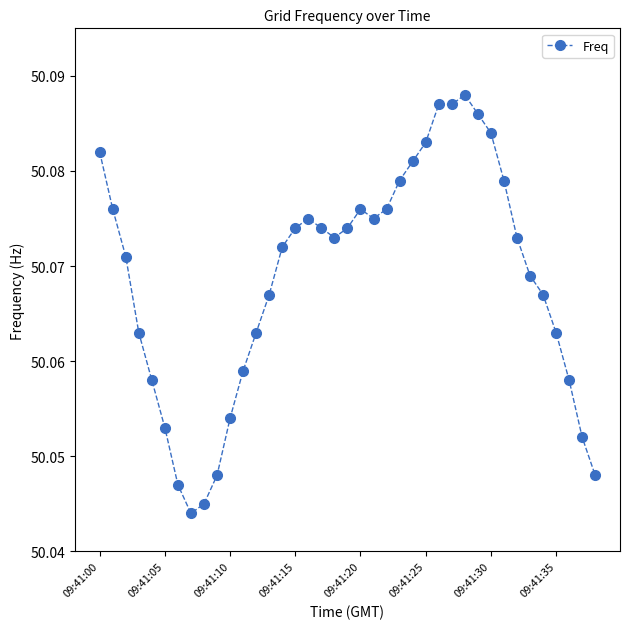

What is the sum of all values?

1952.7